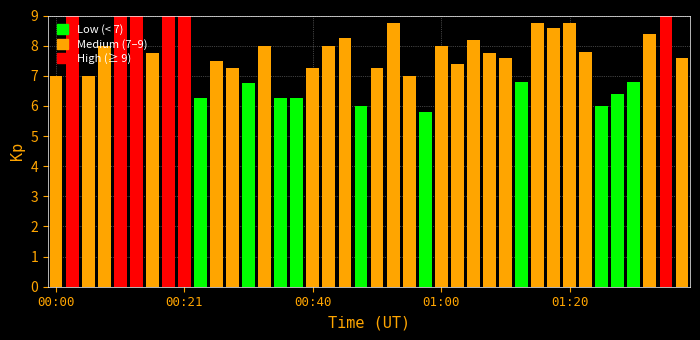

What is the difference between the values at 26 and 36?

1.4